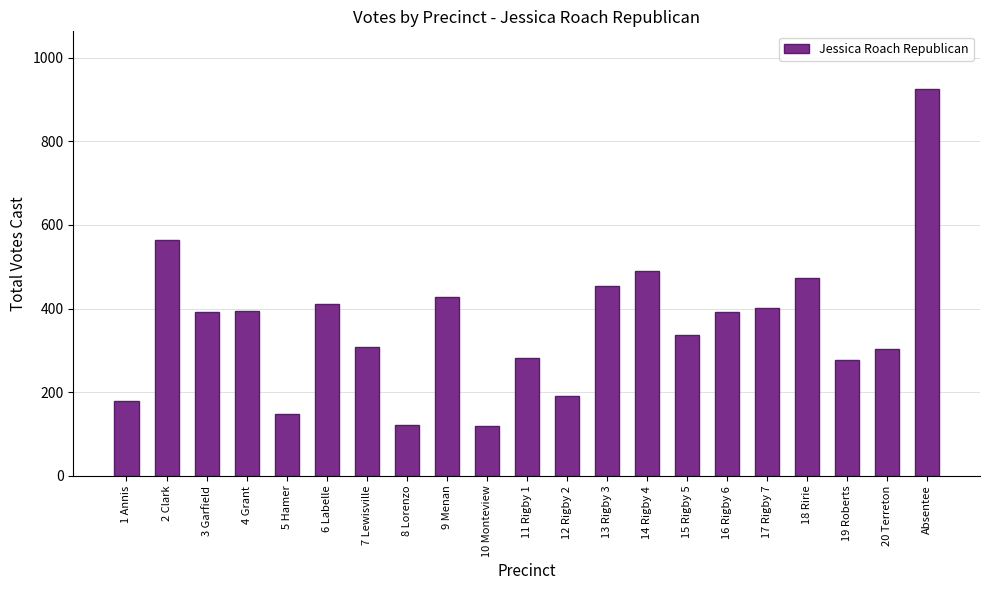

The chart shows a value of 122 at 8 Lorenzo. True or false?

True